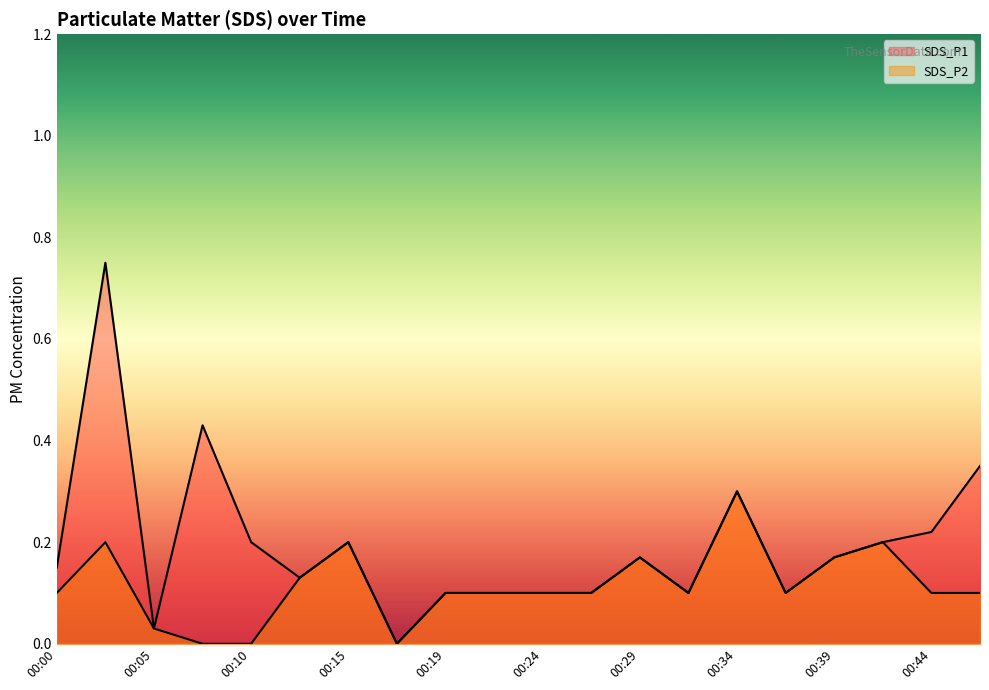

True or false: SDS_P1 and SDS_P2 cross at least once.

False